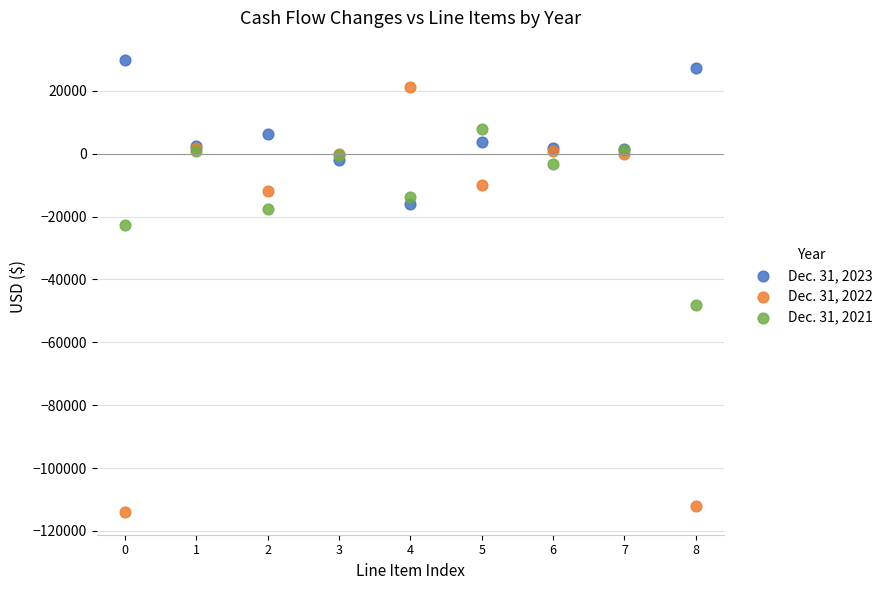

Which series has the widest spread of Y values?

Dec. 31, 2022